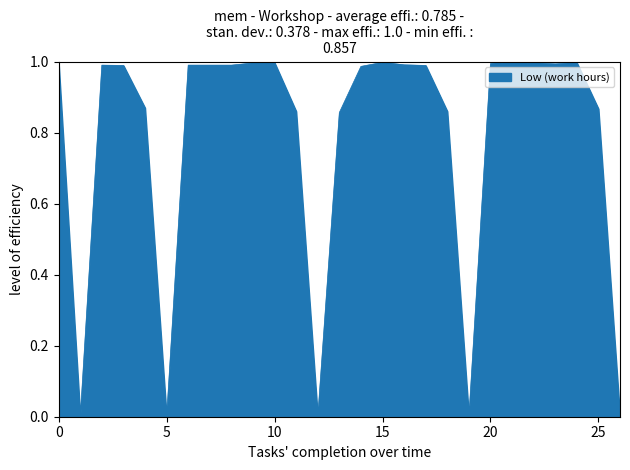

True or false: there are more than 2 points higher than both neighbors.

True